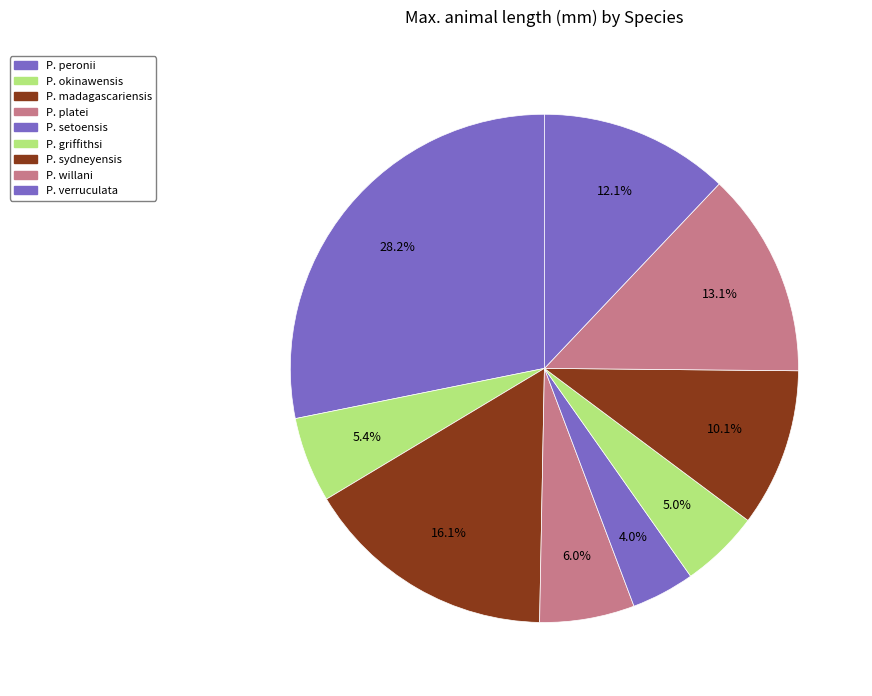

How many slices are in this pie chart?

9